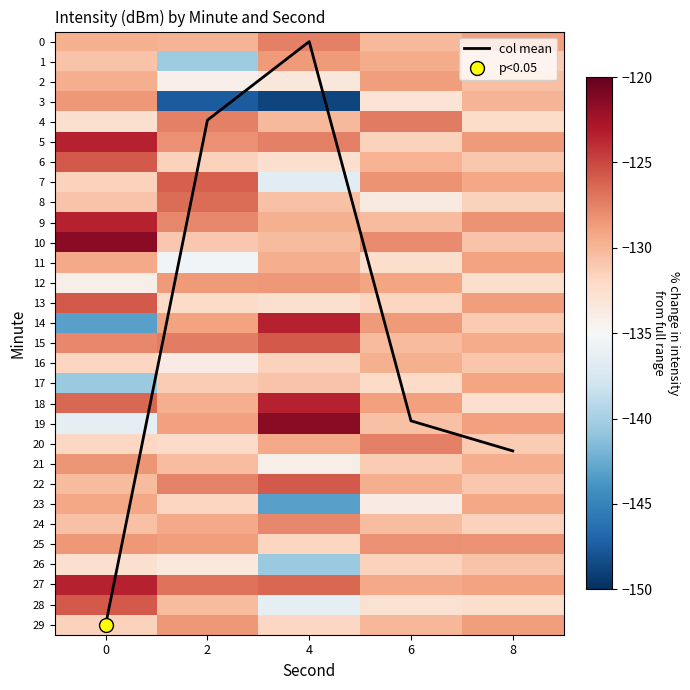

Which series has the largest range (max minus min)?

col mean